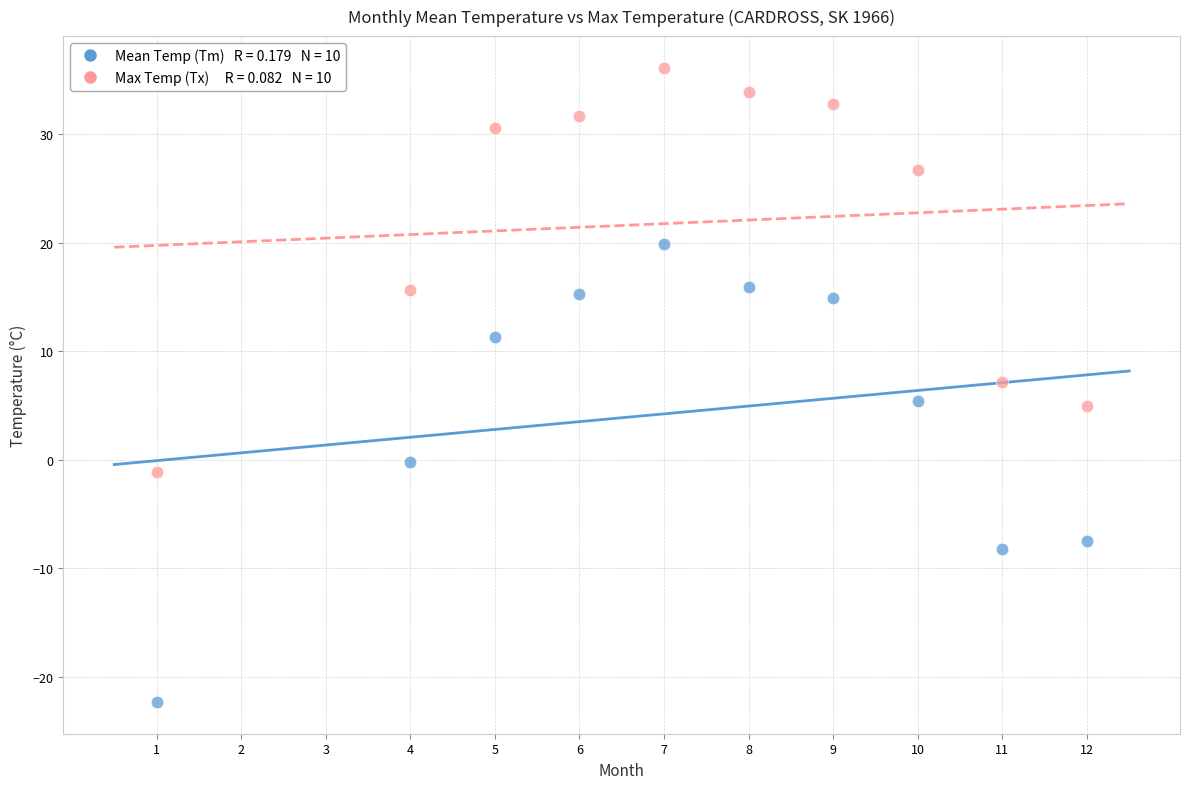

Across all data points, what is the range of Y values (max minus min)?

58.4